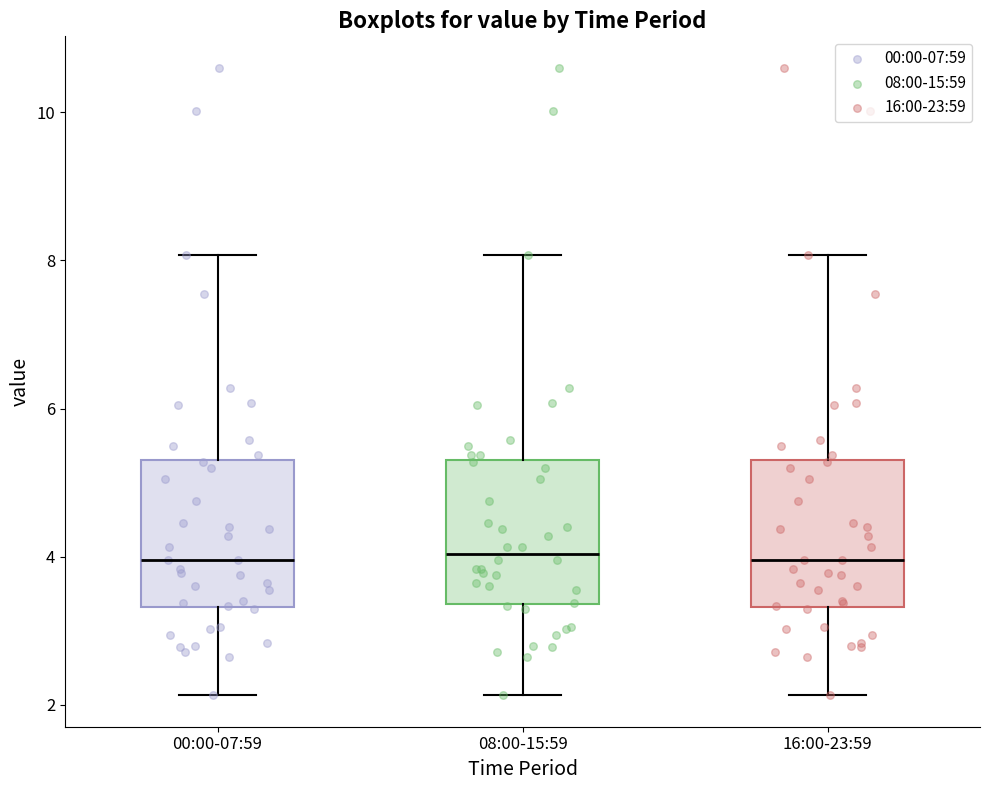

Where is the lower edge of the box for 00:00-07:59 on the y-axis? The values are not printed on the chart, so give them approximately, as read against the axis.

3.4